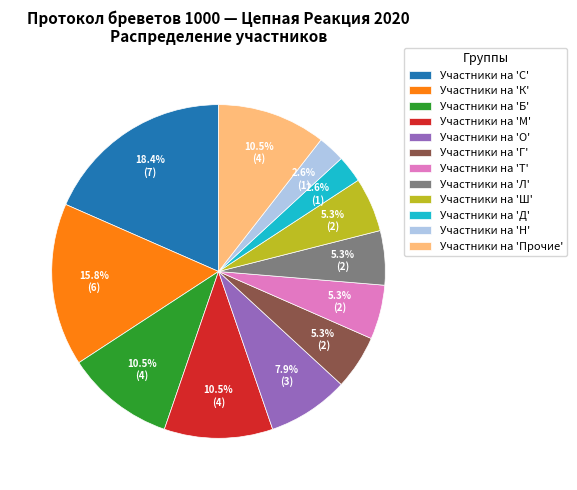

Which has a higher value, Участники на 'Д' or Участники на 'Ш'?

Участники на 'Ш'